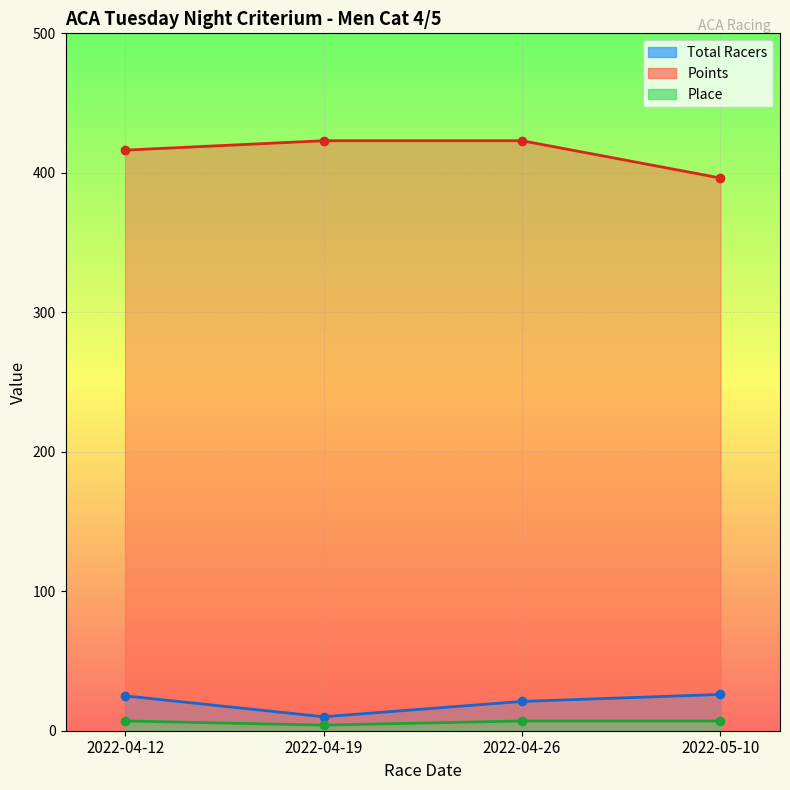

The Place line series shows 2.8 at 2022-04-12. True or false?

False